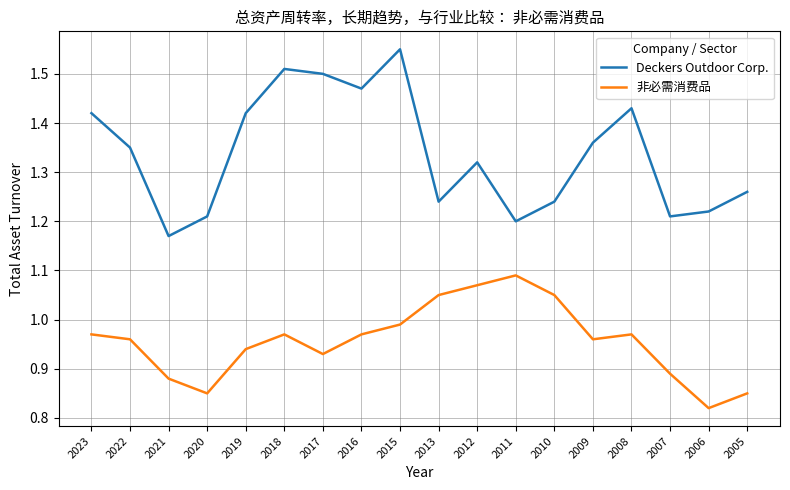

How many interior local valleys does the 非必需消费品 series have?

4